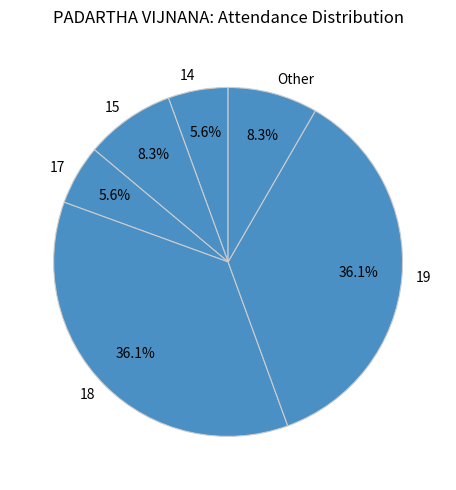

Between 19 and 14, which is larger?

19